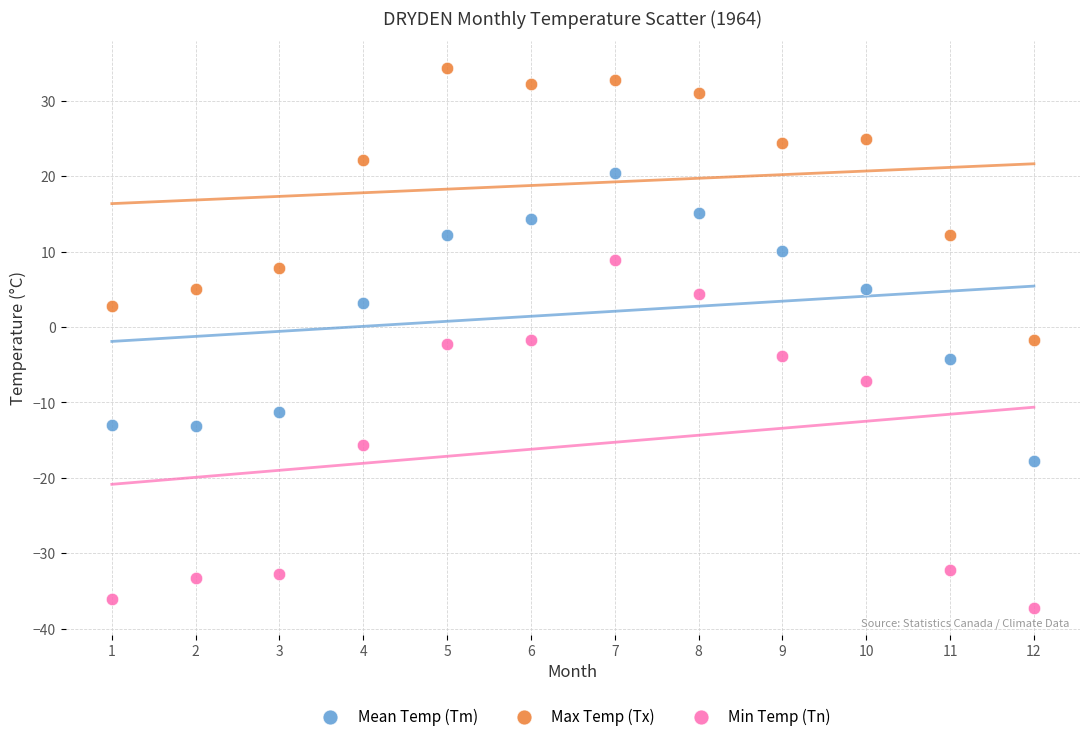

Which series reaches the maximum Y coordinate?

Max Temp (Tx)